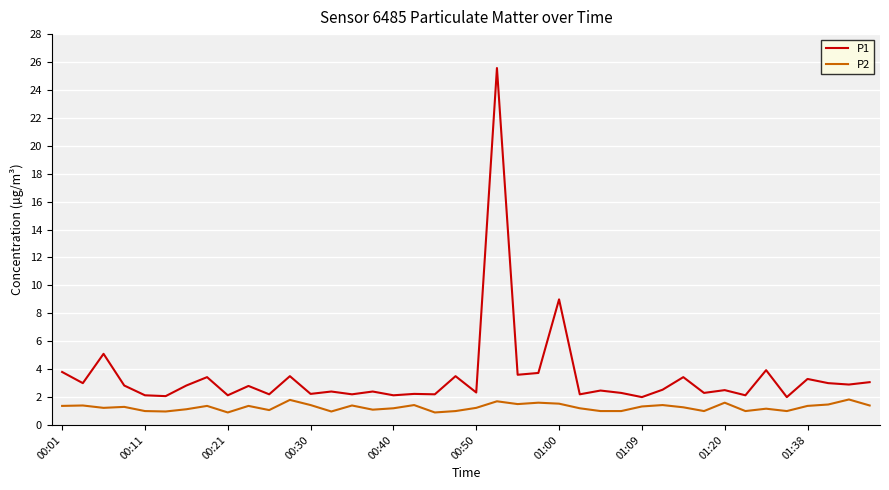

Which series has the largest total across all categories?

P1